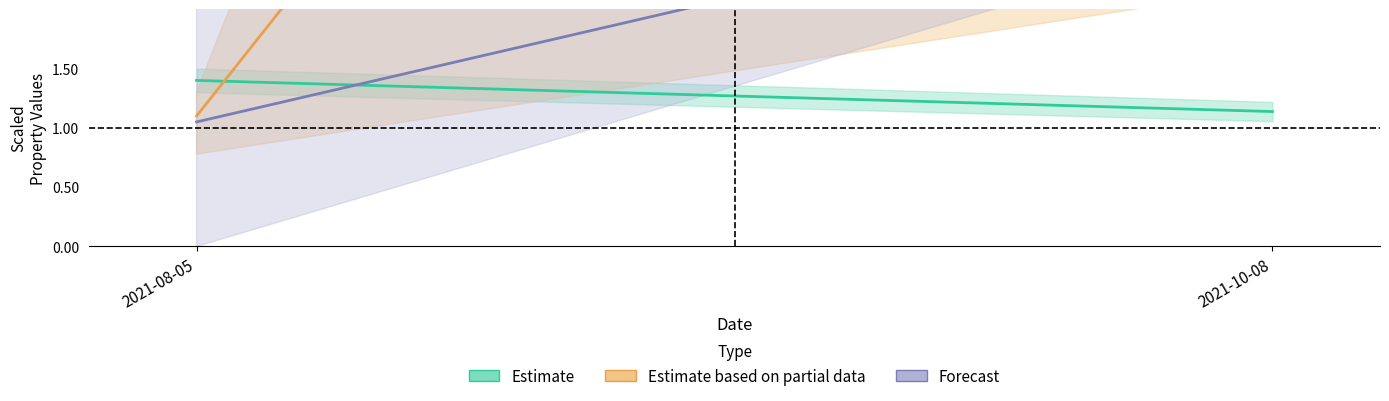

Which category has the lowest value in the Estimate based on partial data series?

2021-08-05